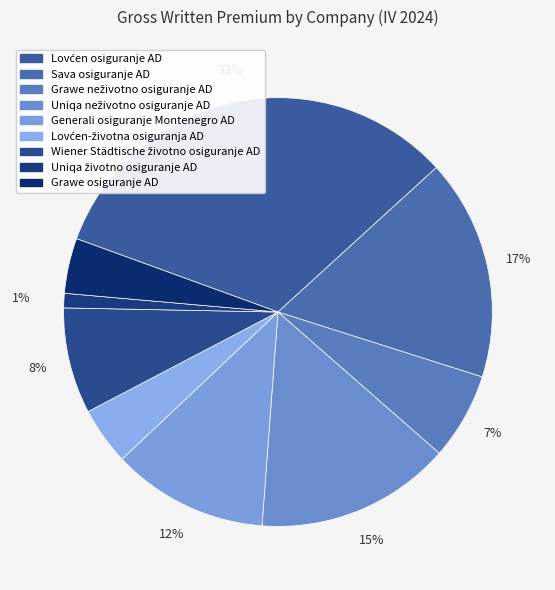

Is there a majority slice in this chart?

No